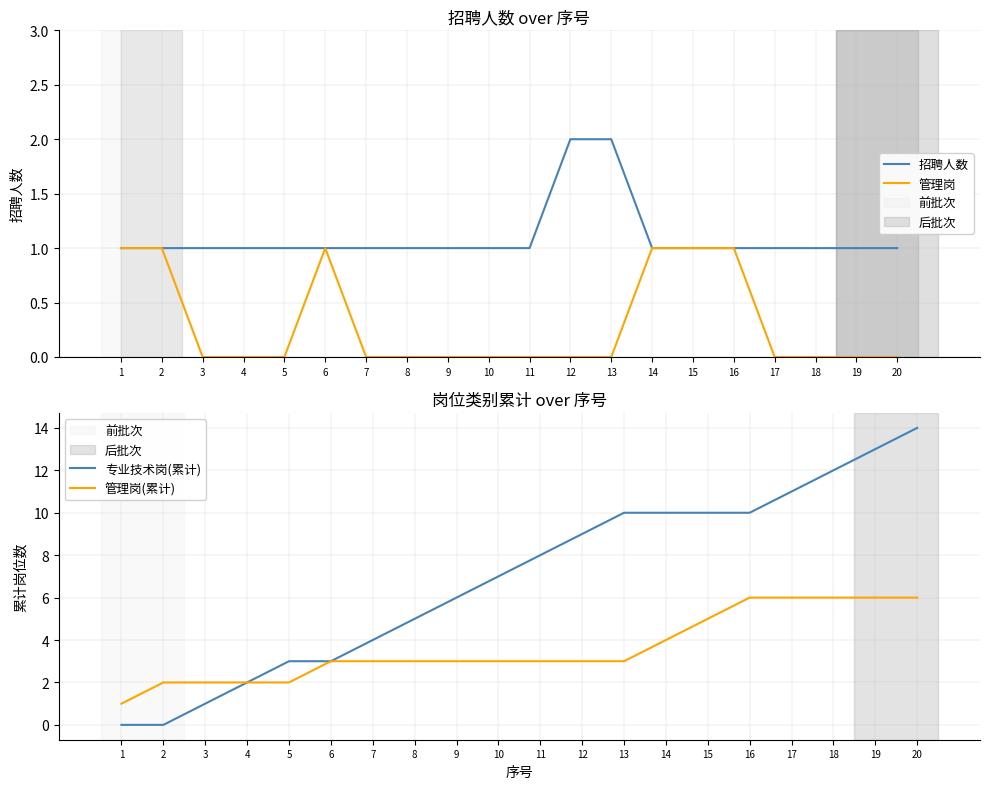

Reading right to left, list all the values displayed in this chart.

招聘人数: 1	1	1	1	1	1	1	2	2	1	1	1	1	1	1	1	1	1	1	1
管理岗: 0	0	0	0	1	1	1	0	0	0	0	0	0	0	1	0	0	0	1	1
专业技术岗(累计): 14	13	12	11	10	10	10	10	9	8	7	6	5	4	3	3	2	1	0	0
管理岗(累计): 6	6	6	6	6	5	4	3	3	3	3	3	3	3	3	2	2	2	2	1